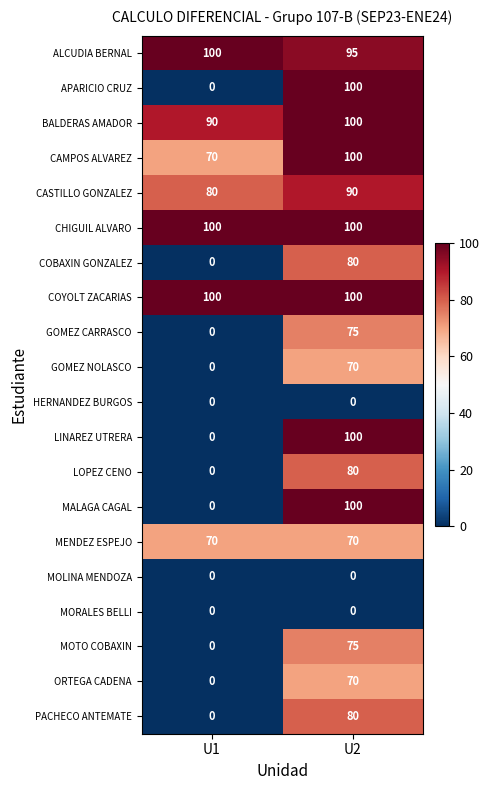

What is the approximate value of COBAXIN GONZALEZ at U2, to the nearest 10?

80